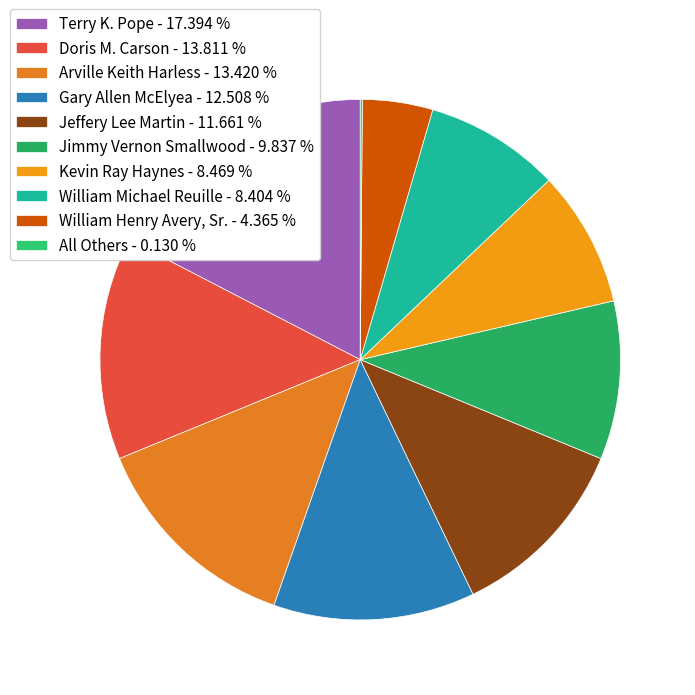

Do Gary Allen McElyea and Jeffery Lee Martin together represent more than half of the pie?

No